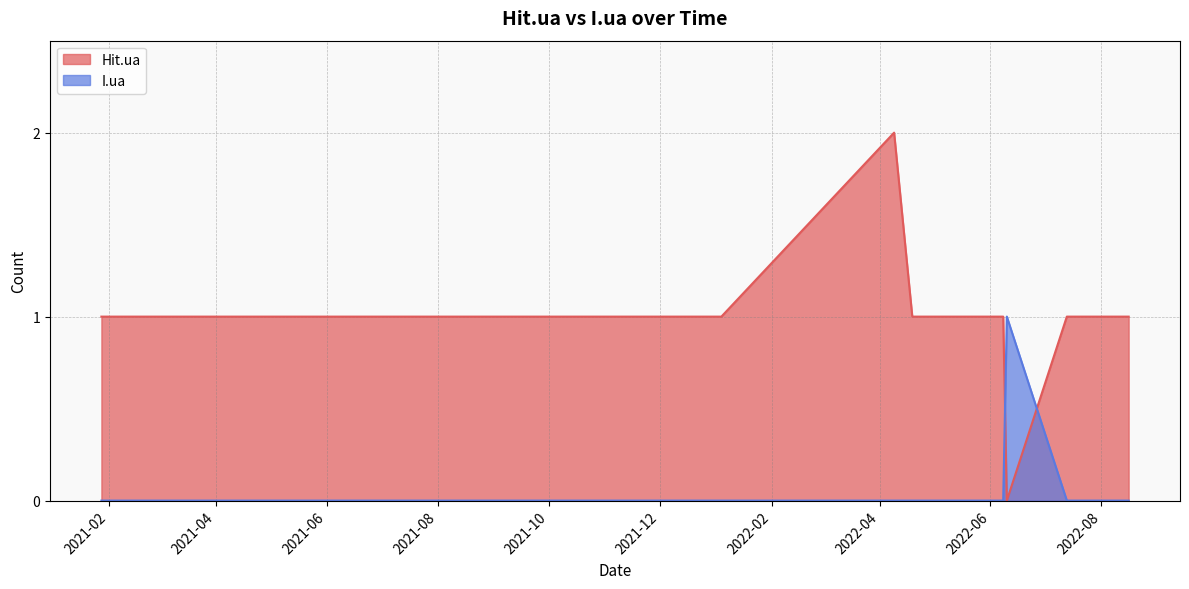

Where is the first local minimum for Hit.ua?

2022-06-10